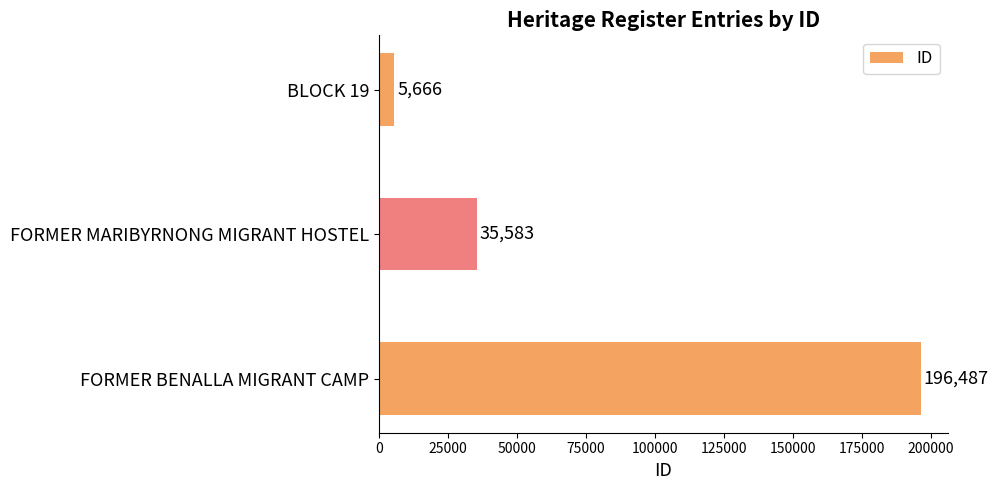

What is the difference between the maximum and minimum values?

190821